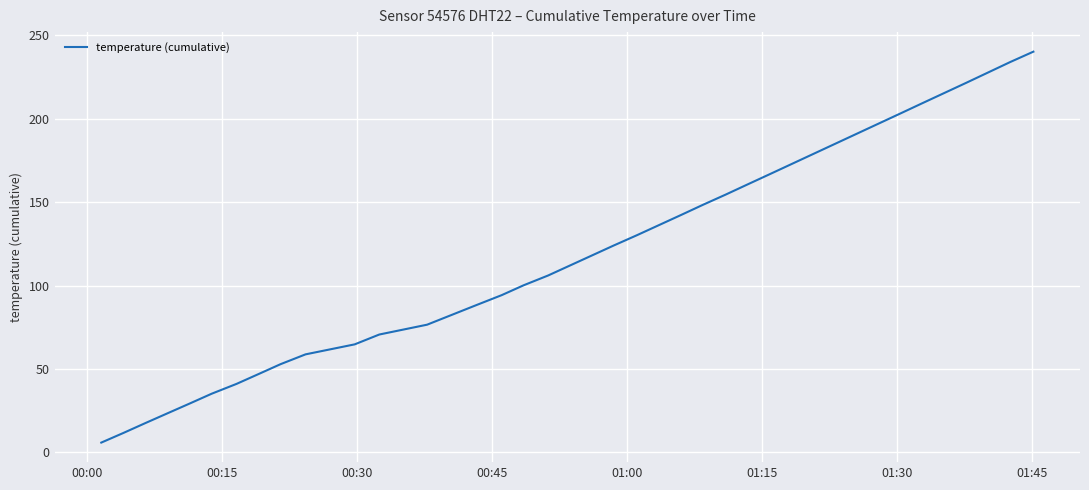

What is the maximum value shown in the chart?

240.3